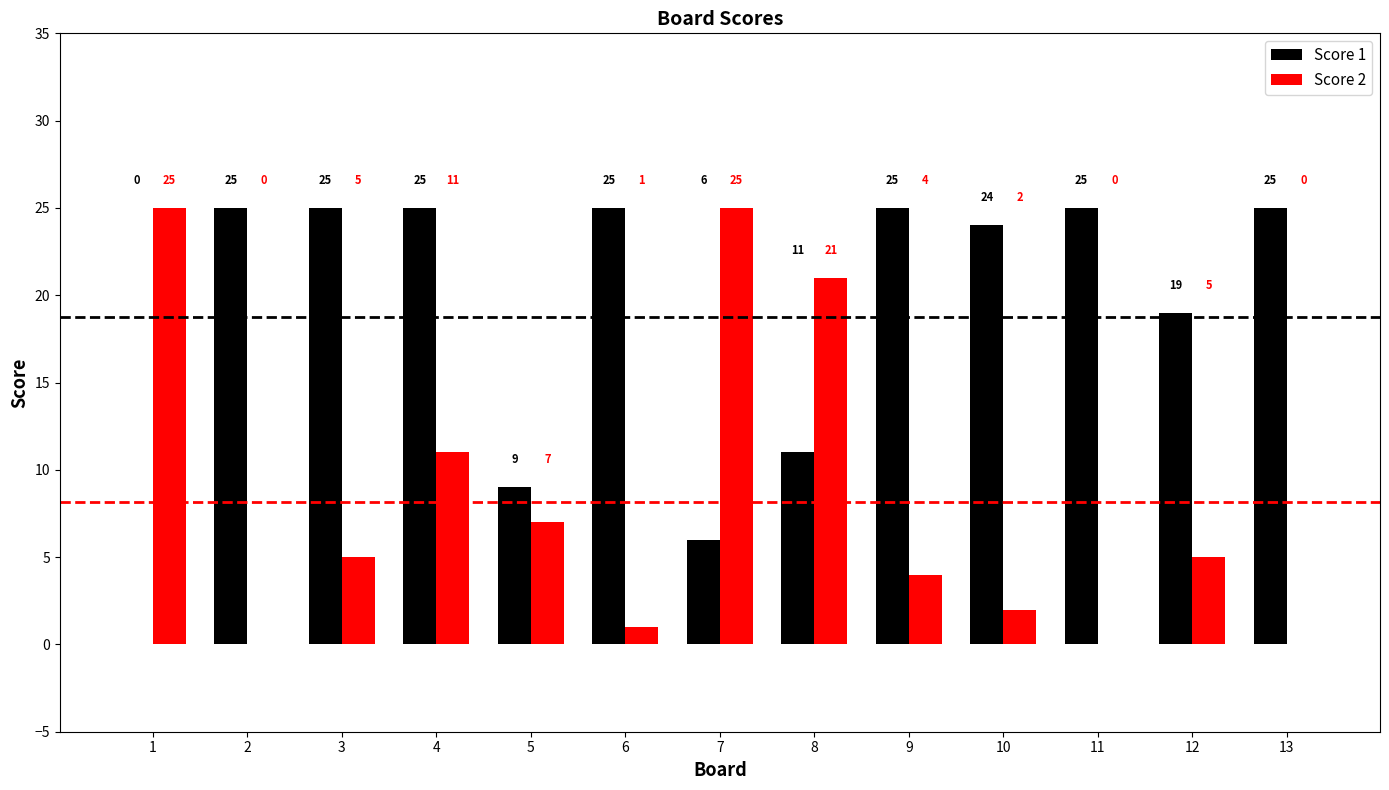

How many values in Score 2 are above zero?

10